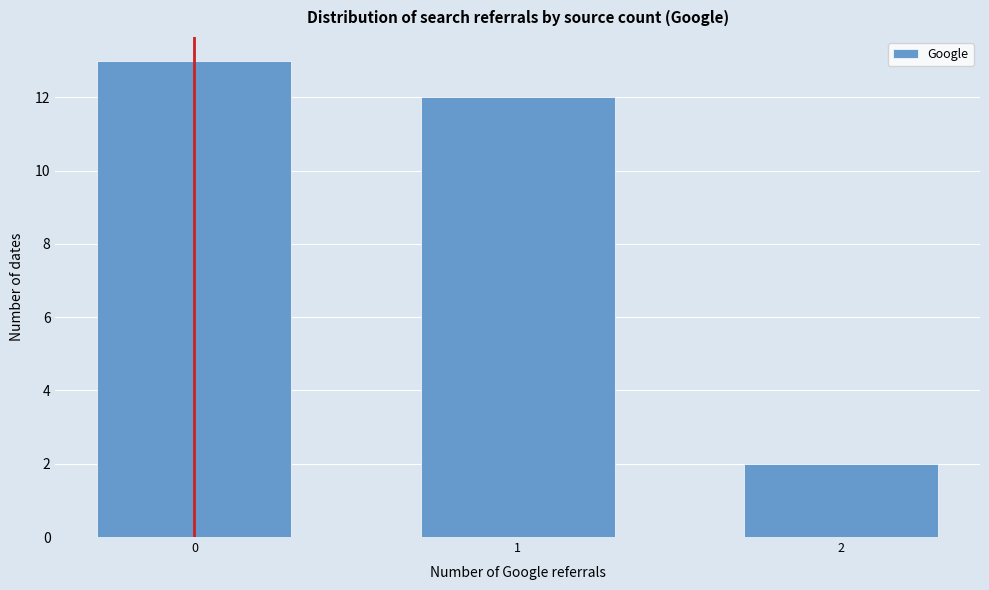

Reading left to right, extract all data points from this chart.

0=13	1=12	2=2